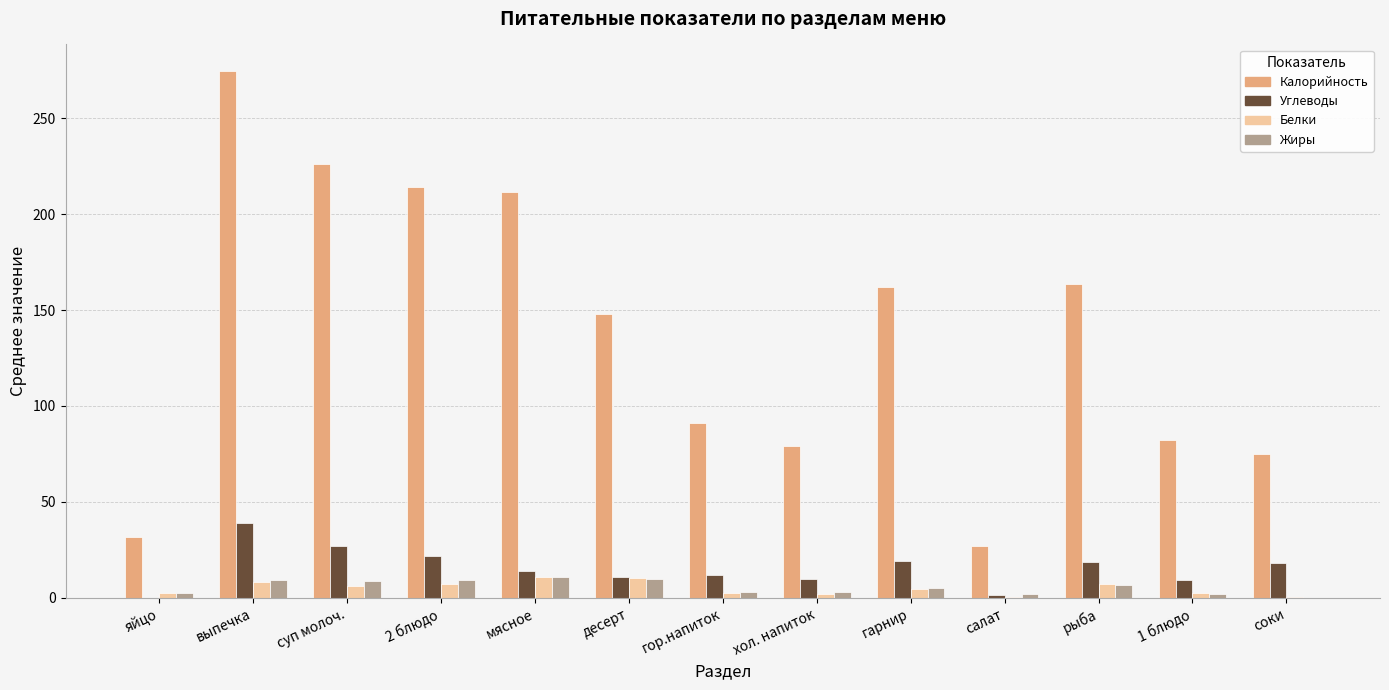

True or false: Калорийность has a value of 163.4 at рыба.

True